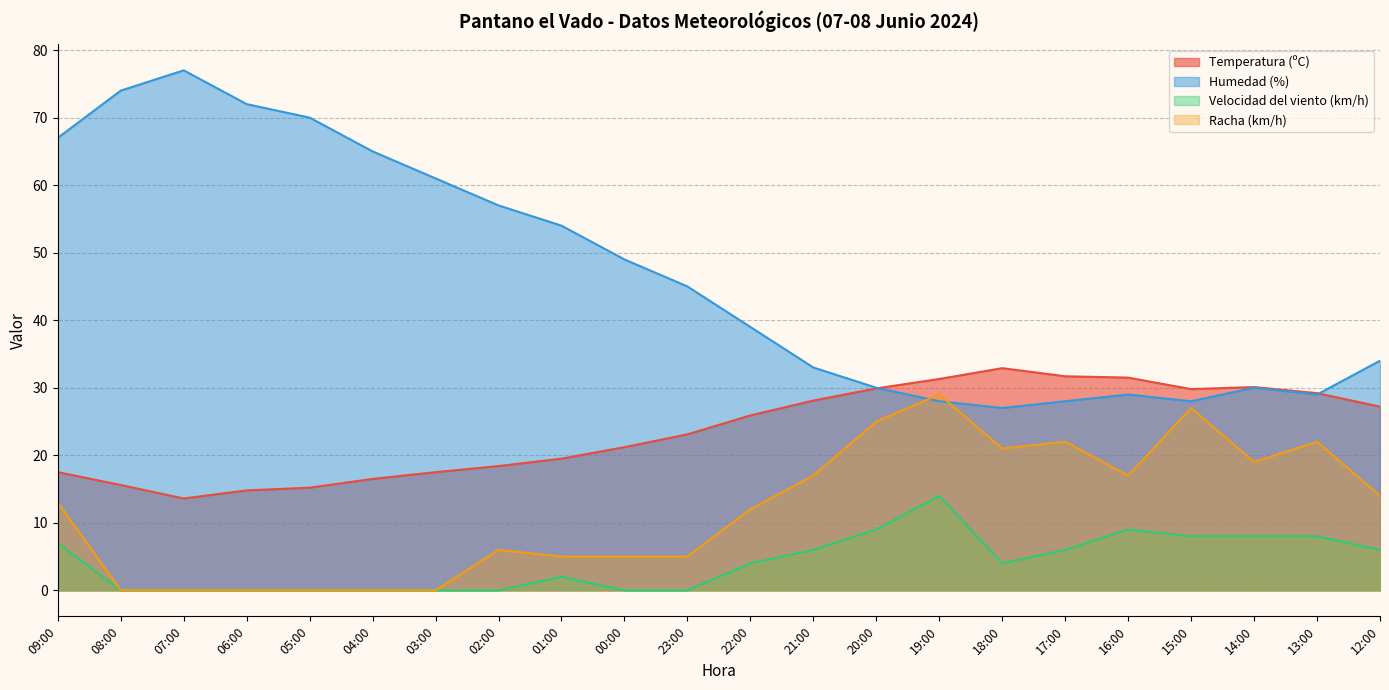

Reading left to right, transcribe all the data shown in this chart.

Temperatura (ºC): 09:00=17.5	08:00=15.6	07:00=13.6	06:00=14.8	05:00=15.2	04:00=16.5	03:00=17.5	02:00=18.4	01:00=19.5	00:00=21.2	23:00=23.1	22:00=25.9	21:00=28.1	20:00=29.9	19:00=31.3	18:00=32.9	17:00=31.7	16:00=31.5	15:00=29.8	14:00=30.1	13:00=29.2	12:00=27.2
Humedad (%): 09:00=67.0	08:00=74.0	07:00=77.0	06:00=72.0	05:00=70.0	04:00=65.0	03:00=61.0	02:00=57.0	01:00=54.0	00:00=49.0	23:00=45.0	22:00=39.0	21:00=33.0	20:00=30.0	19:00=28.0	18:00=27.0	17:00=28.0	16:00=29.0	15:00=28.0	14:00=30.0	13:00=29.0	12:00=34.0
Velocidad del viento (km/h): 09:00=7.0	08:00=0.0	07:00=0.0	06:00=0.0	05:00=0.0	04:00=0.0	03:00=0.0	02:00=0.0	01:00=2.0	00:00=0.0	23:00=0.0	22:00=4.0	21:00=6.0	20:00=9.0	19:00=14.0	18:00=4.0	17:00=6.0	16:00=9.0	15:00=8.0	14:00=8.0	13:00=8.0	12:00=6.0
Racha (km/h): 09:00=13.0	08:00=0.0	07:00=0.0	06:00=0.0	05:00=0.0	04:00=0.0	03:00=0.0	02:00=6.0	01:00=5.0	00:00=5.0	23:00=5.0	22:00=12.0	21:00=17.0	20:00=25.0	19:00=29.0	18:00=21.0	17:00=22.0	16:00=17.0	15:00=27.0	14:00=19.0	13:00=22.0	12:00=14.0